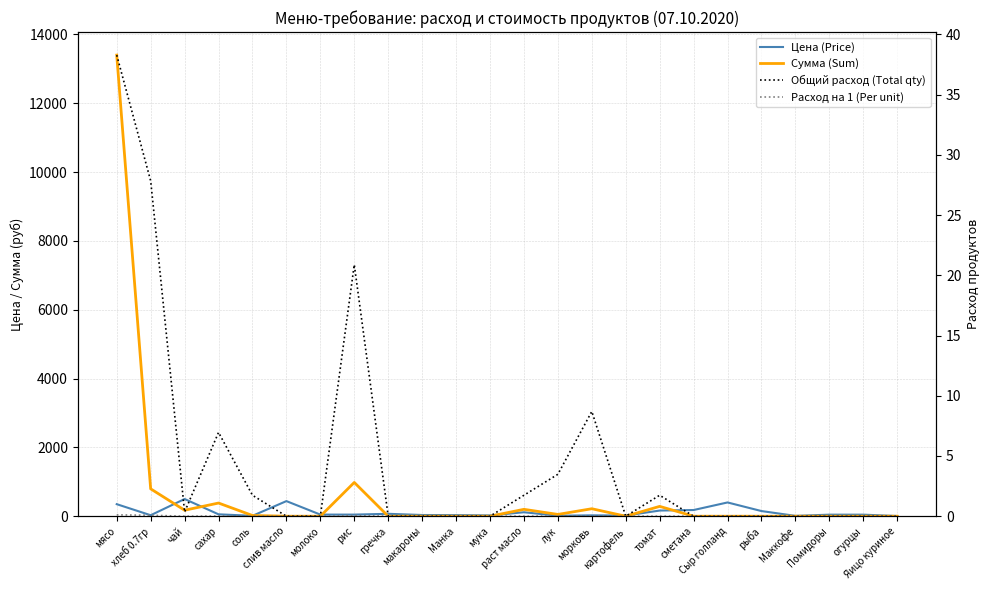

What is the spread (max minus min) of values at хлеб 0.7гр?

795.3